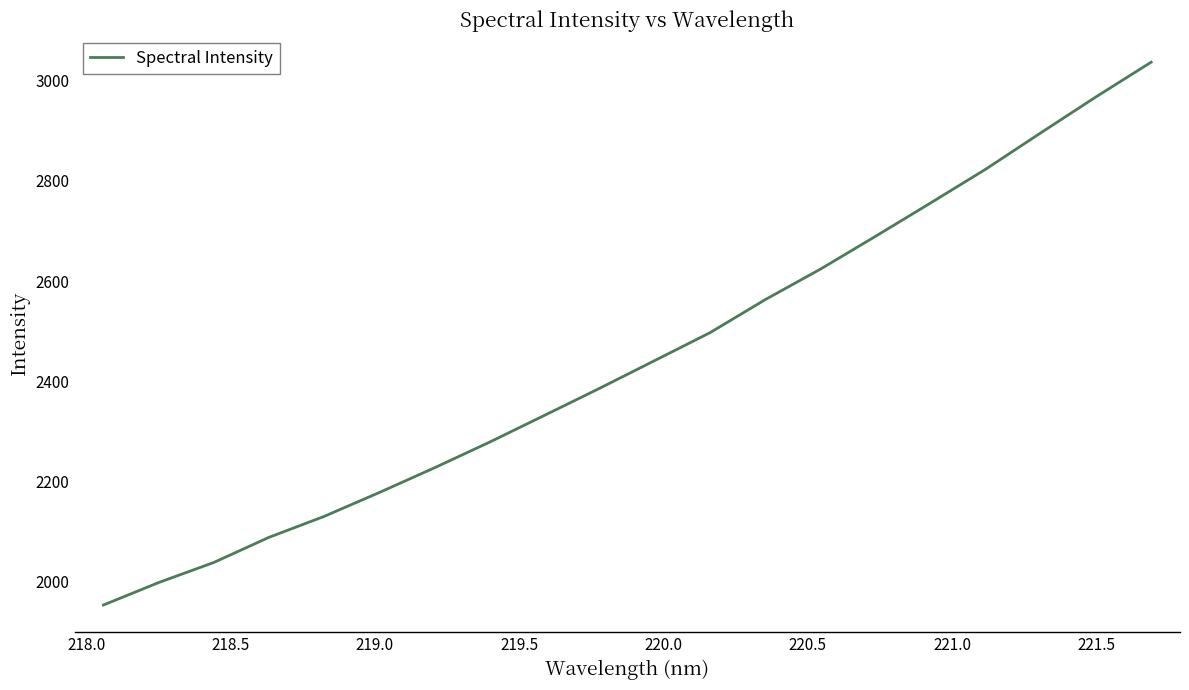

What is the maximum value shown in the chart?

3036.7